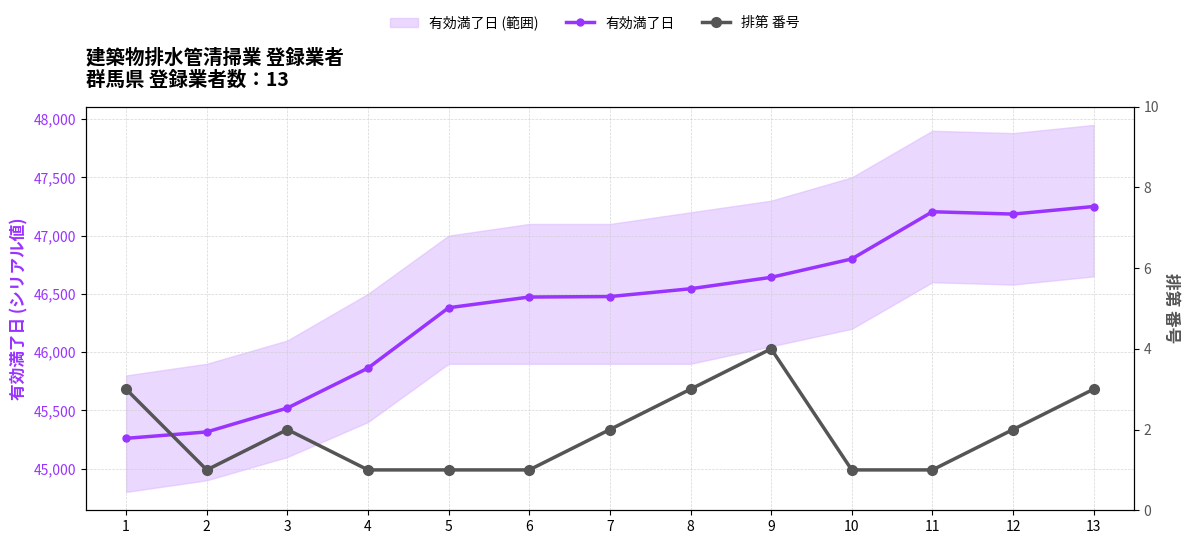

What is the sum of the 排第 番号 values at 11 and 4?

2